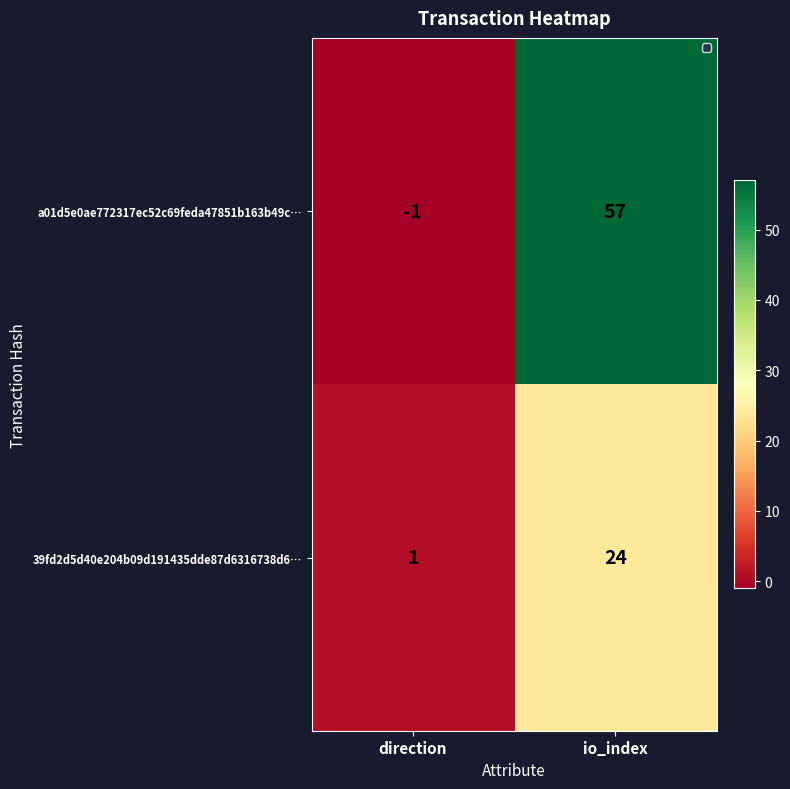

Which series changed the most between direction and io_index?

a01d5e0ae772317ec52c69feda47851b163b49c…